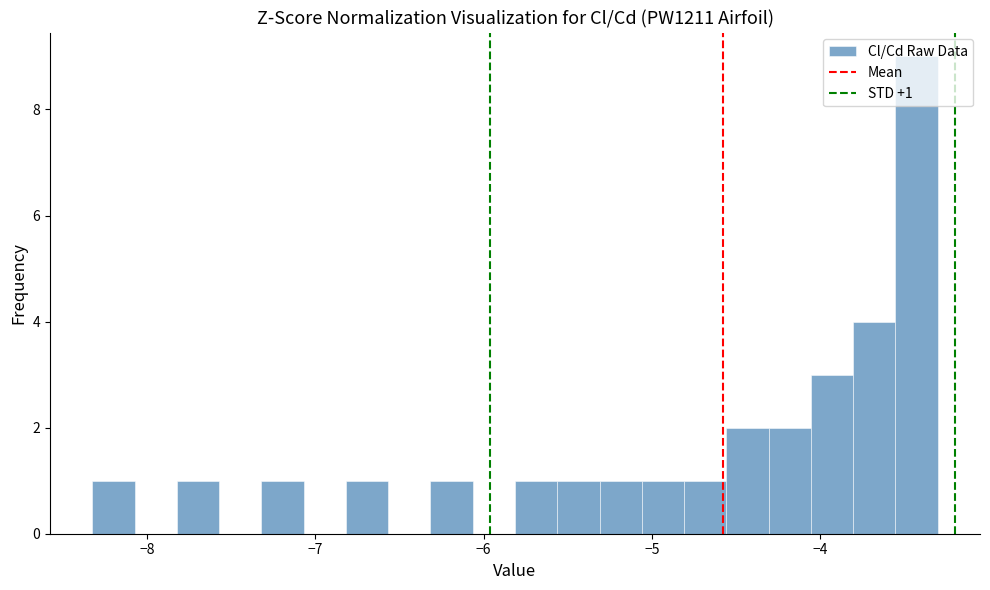

Around what value on the x-axis is the tallest bar? Give the approximate position of its centre, as read against the axis.

-3.4